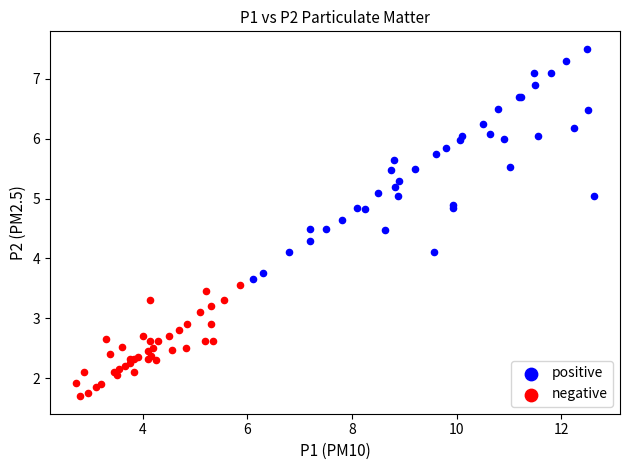

Which series has the largest Y range (max minus min)?

positive